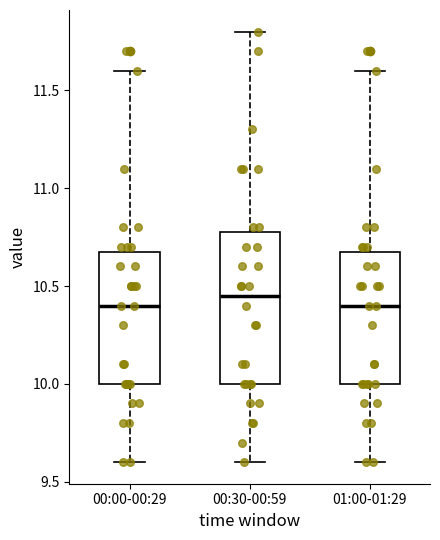

Where does the lower whisker of the box for 00:00-00:29 end on the y-axis? The values are not printed on the chart, so give them approximately, as read against the axis.

9.60